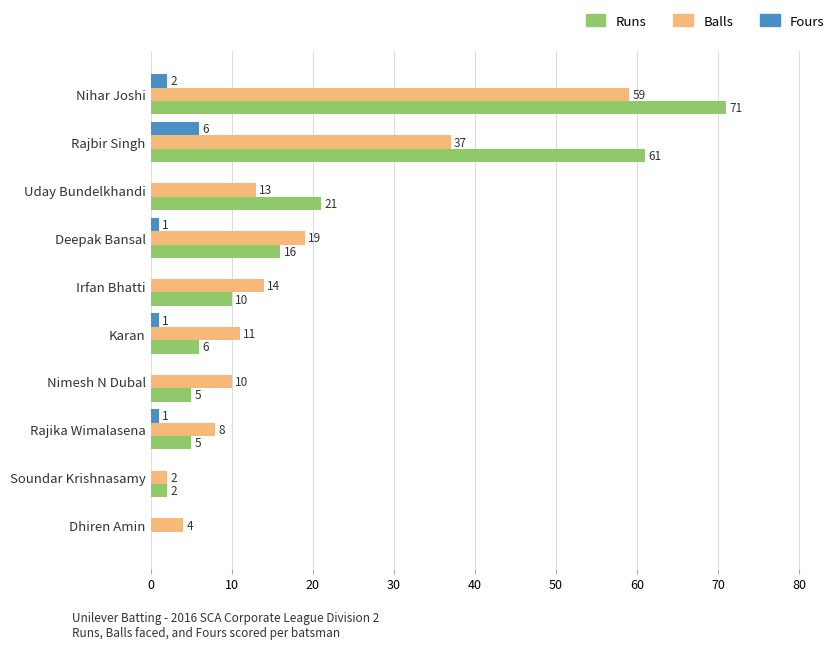

The Runs series shows 6 at Karan. True or false?

True